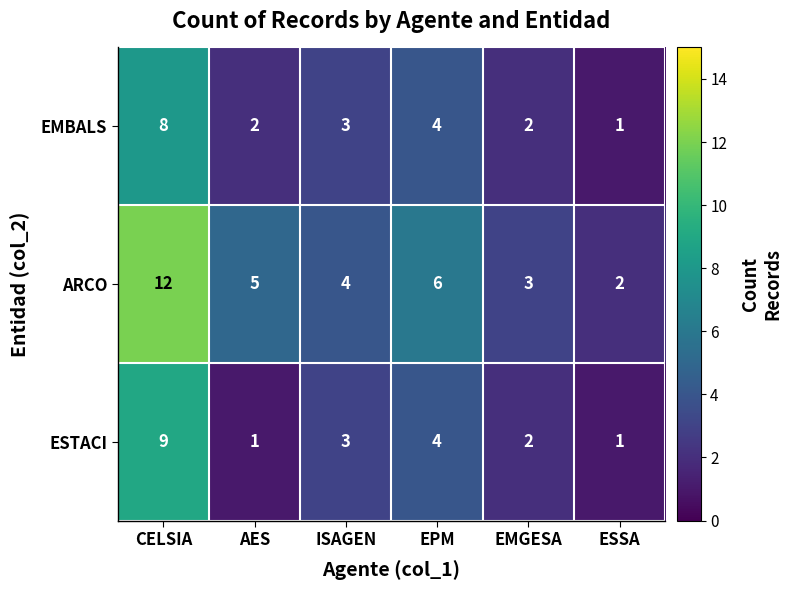

What is the sum of the ARCO values at ISAGEN and ESSA?

6